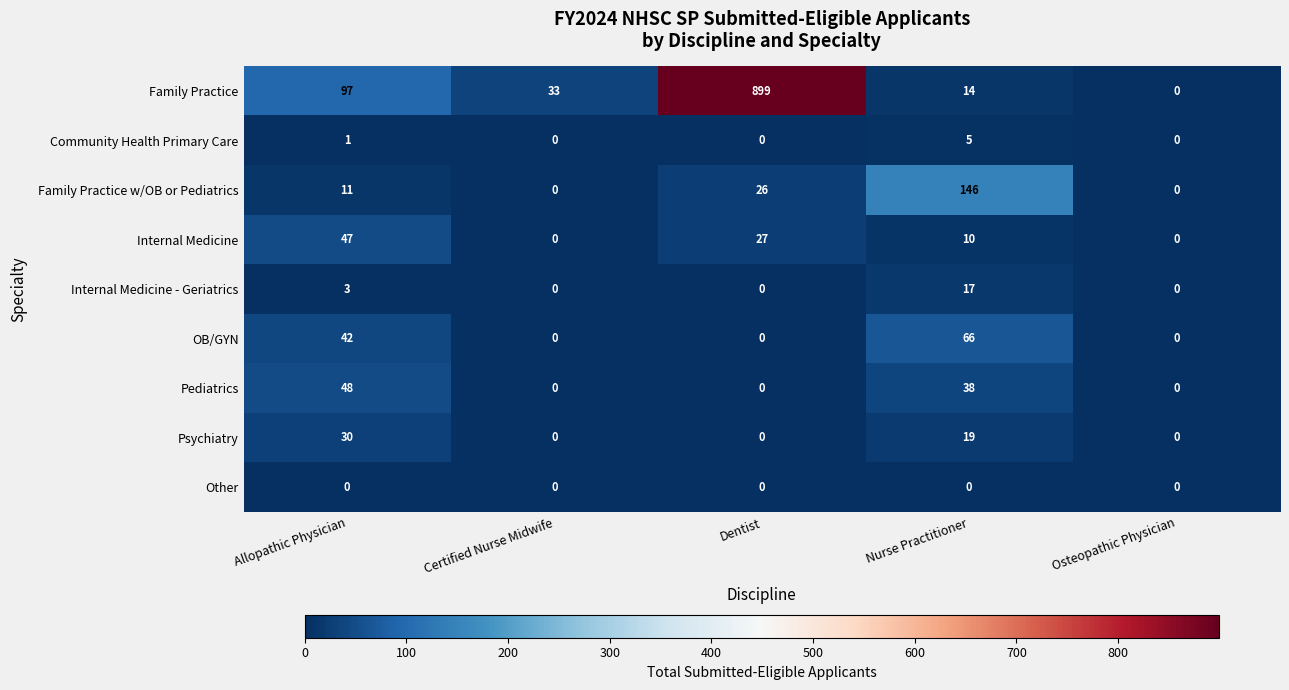

The Other series shows 0 at Nurse Practitioner. True or false?

True